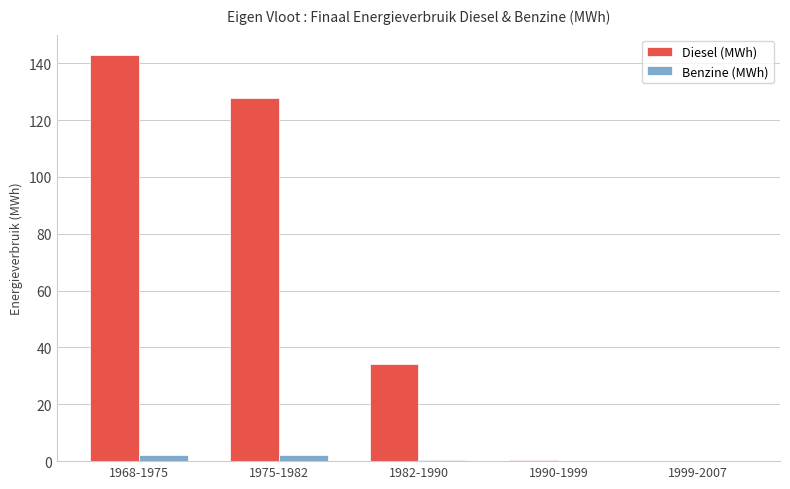

At which label is Diesel (MWh) closest to 71?

1982-1990